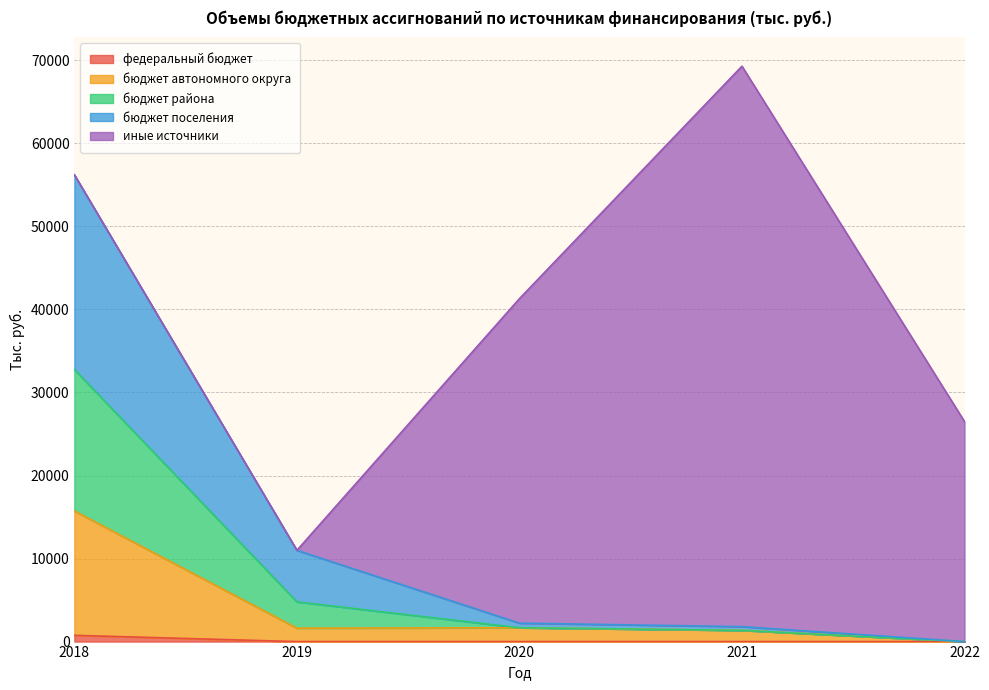

At which category is the sum across all series the highest?

2021